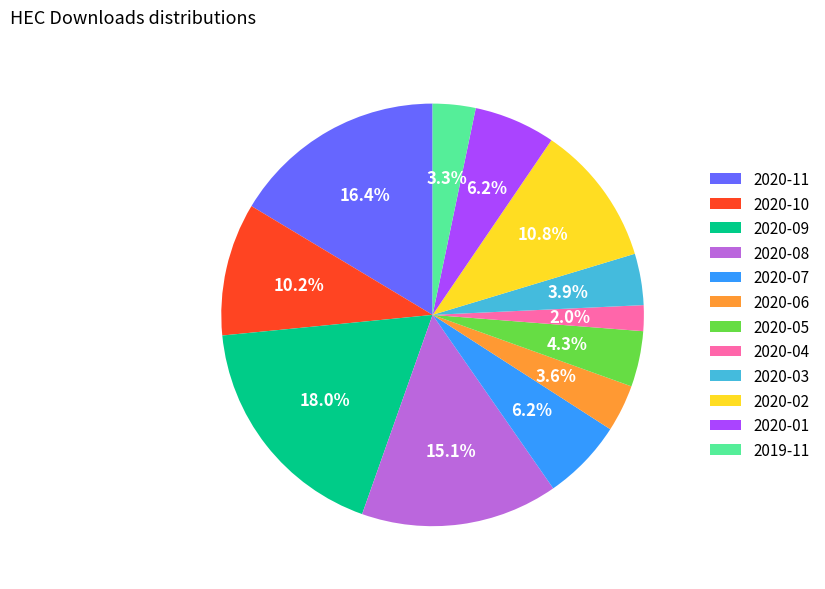

True or false: 2020-05 accounts for 18% of the total.

False